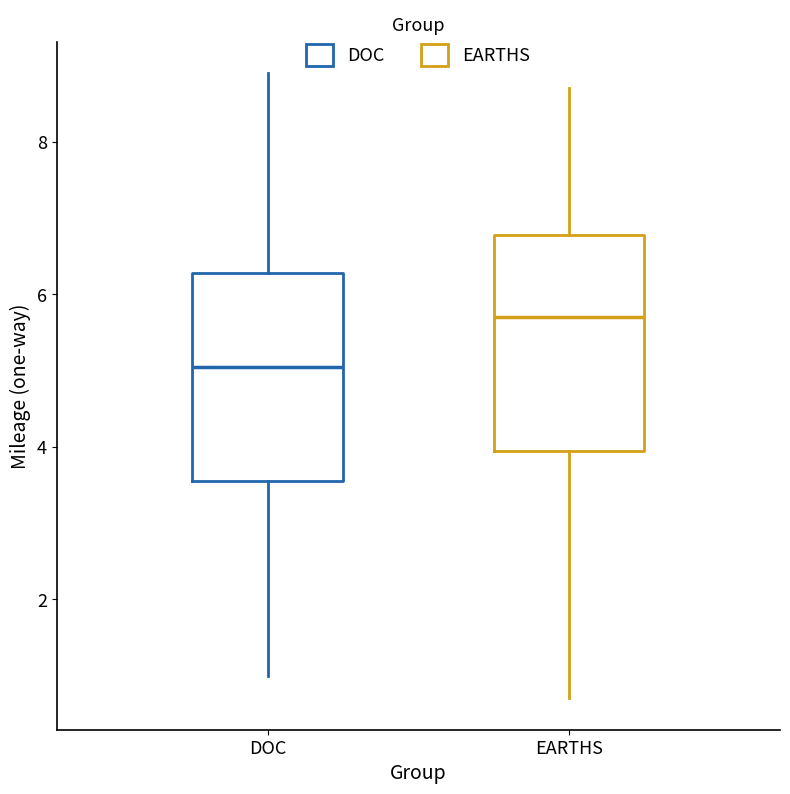

Reading left to right, read every box against the y-axis: the position of its median line, the range the box covers, and the ends of its whiskers. The values are not printed on the chart, so give them approximately, as read against the axis.

DOC: median 5.0, box 3.6 to 6.2, whiskers 1.0 to 9.0
EARTHS: median 5.8, box 4.0 to 6.8, whiskers 0.8 to 8.8